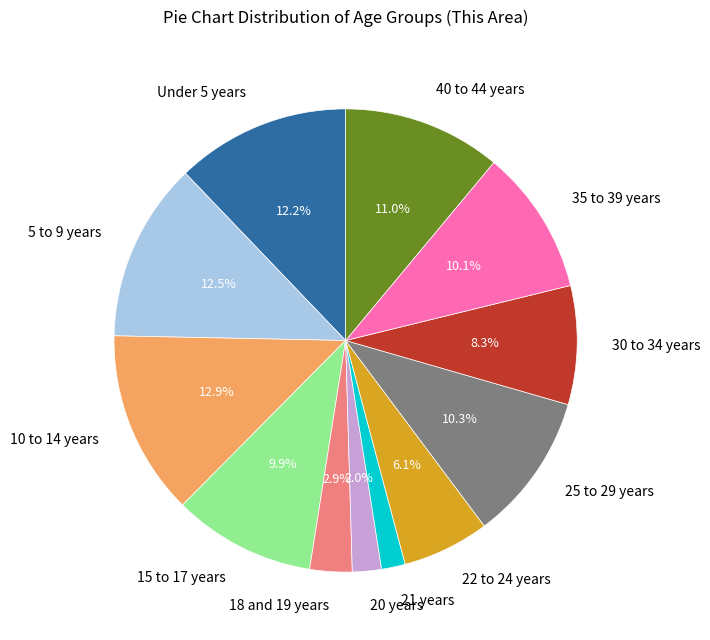

How many slices are in this pie chart?

12